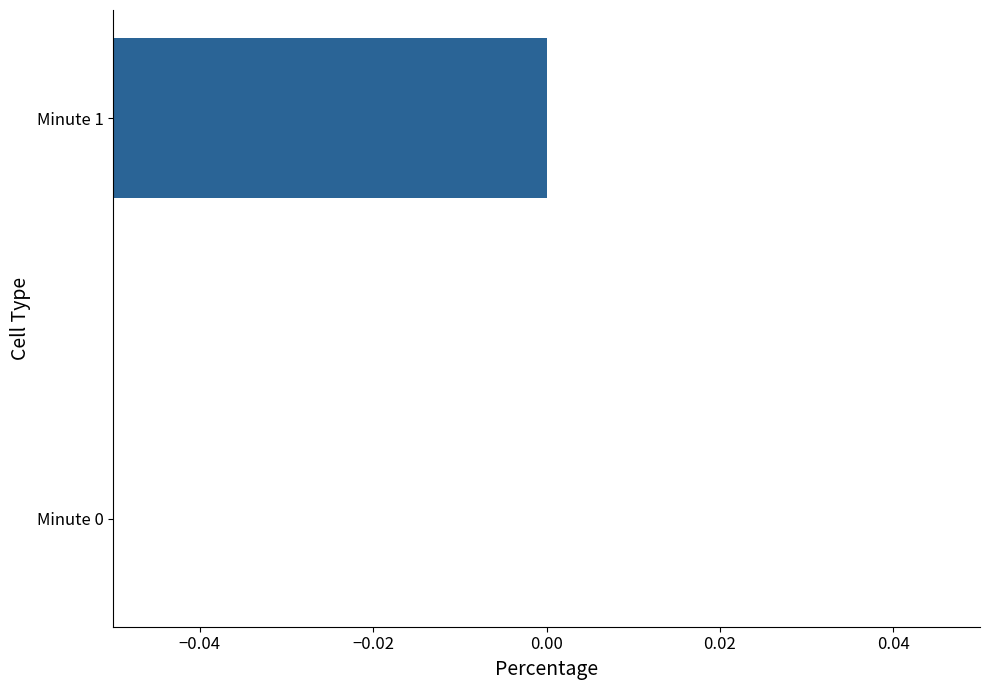

Are the bars horizontal?

Yes